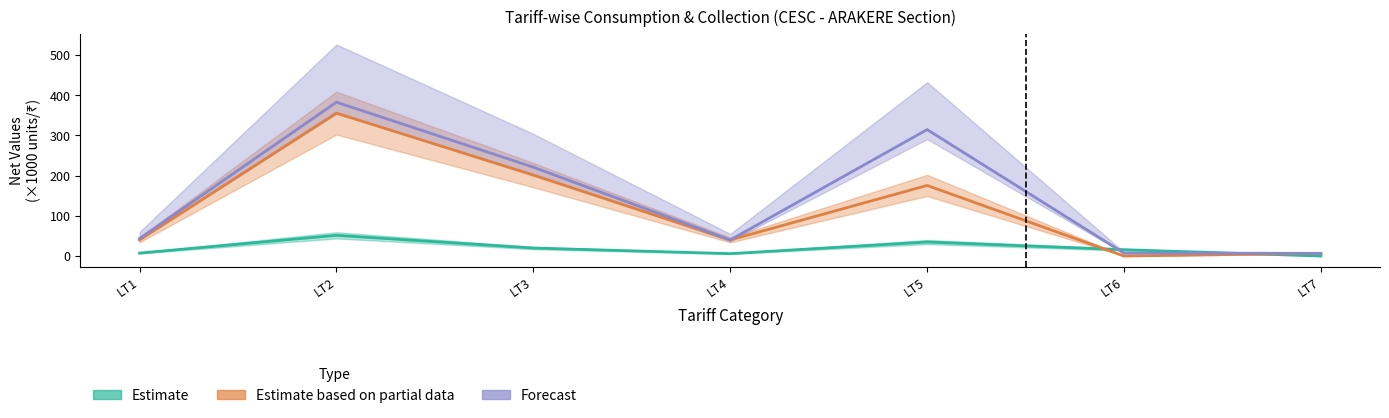

How many interior local valleys does the Estimate based on partial data series have?

2